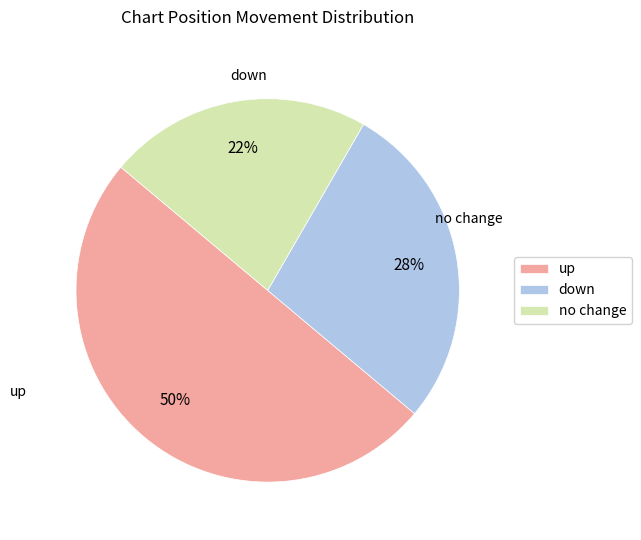

How many segments does this pie chart have?

3